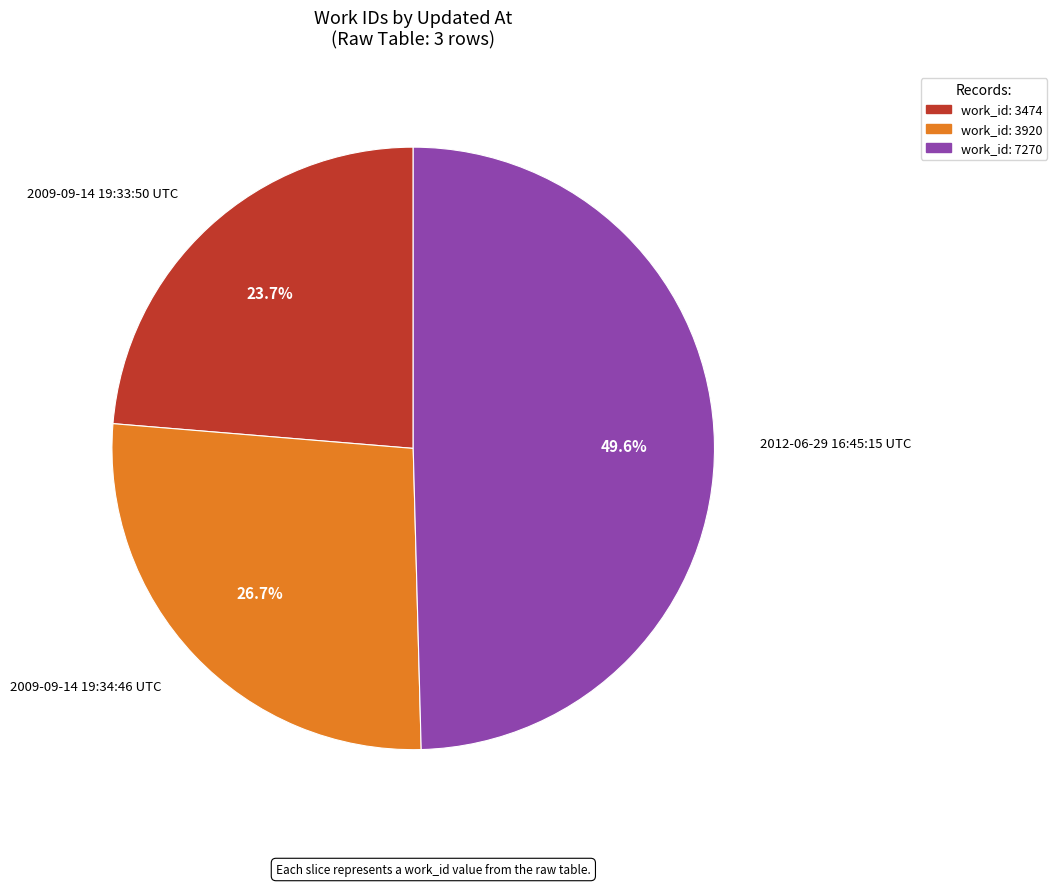

Is there any slice that represents more than half of the pie?

No